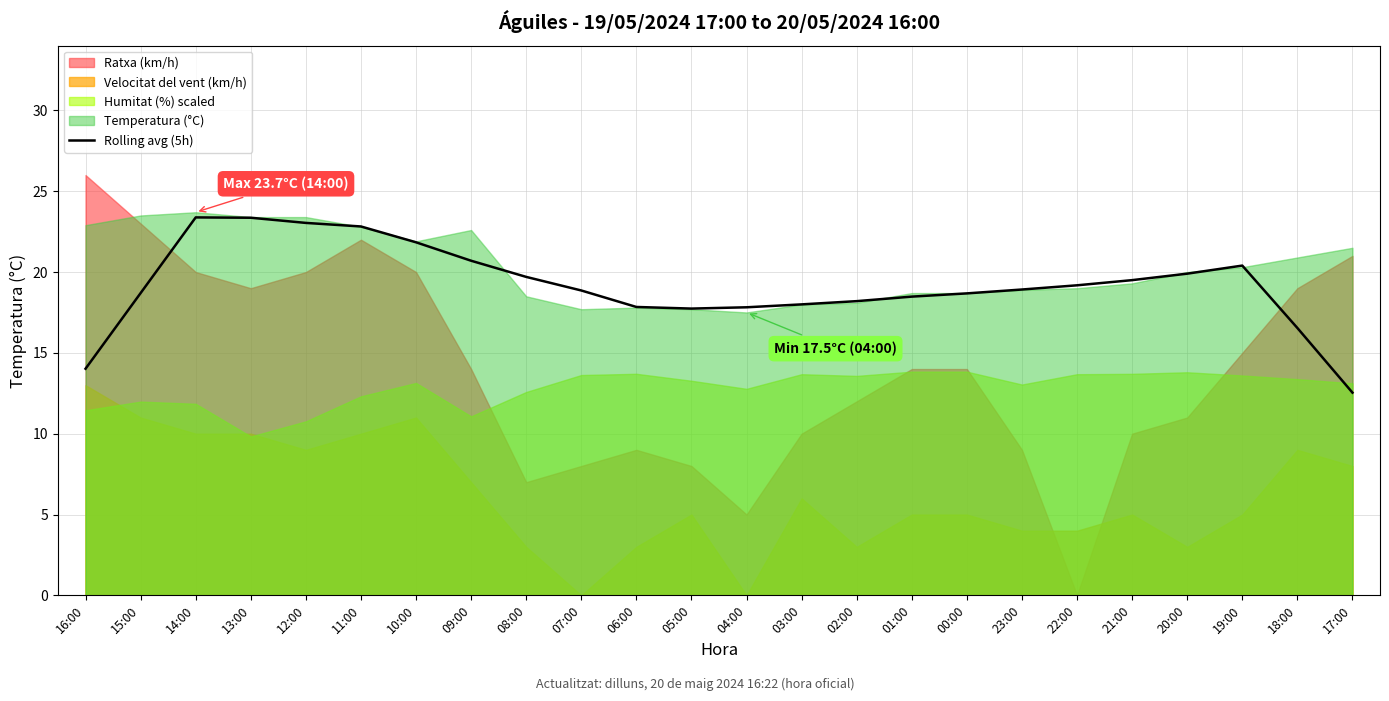

What is the change in value from 16:00 to 07:00?

+4.8